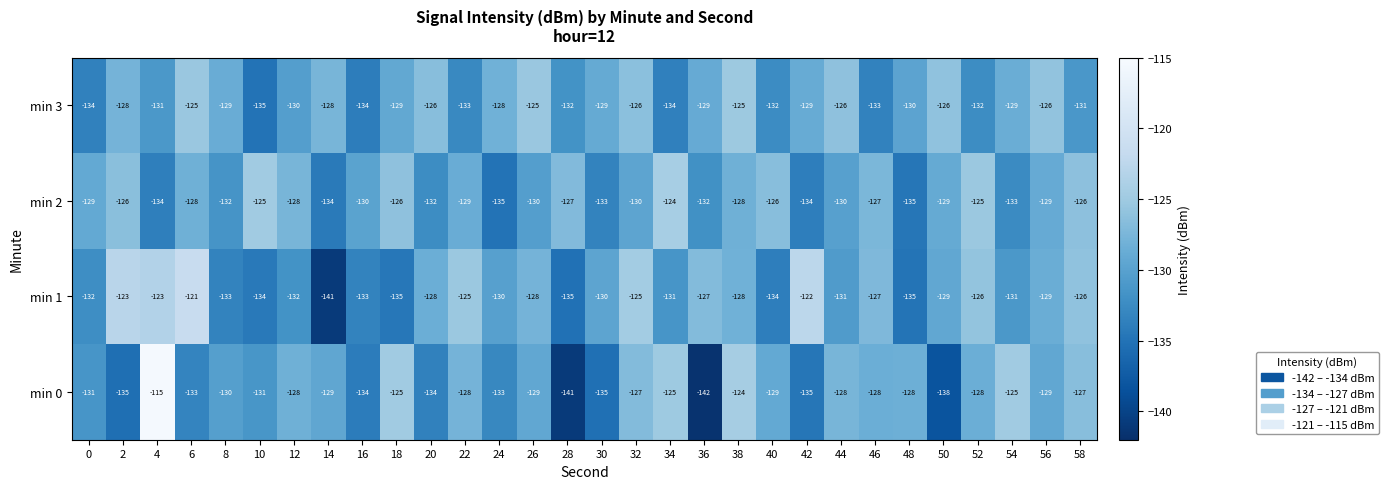

The min 3 series shows -89 at 52. True or false?

False